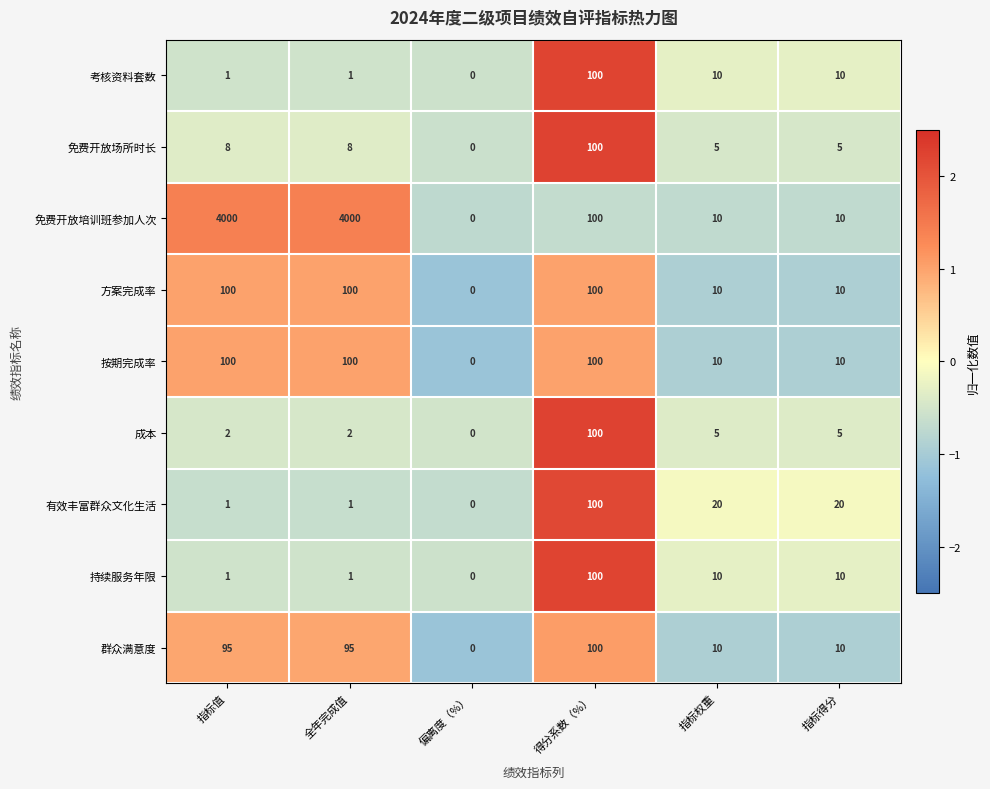

At which label does 免费开放场所时长 reach its peak?

得分系数（%）